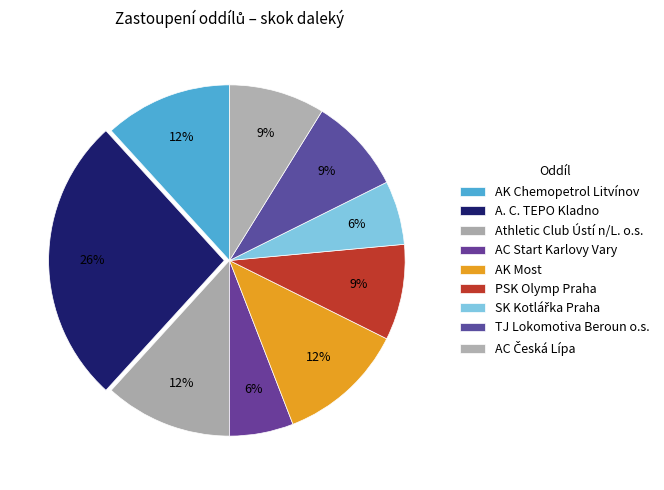

Is it true that AK Chemopetrol Litvínov is 12% of the pie?

True